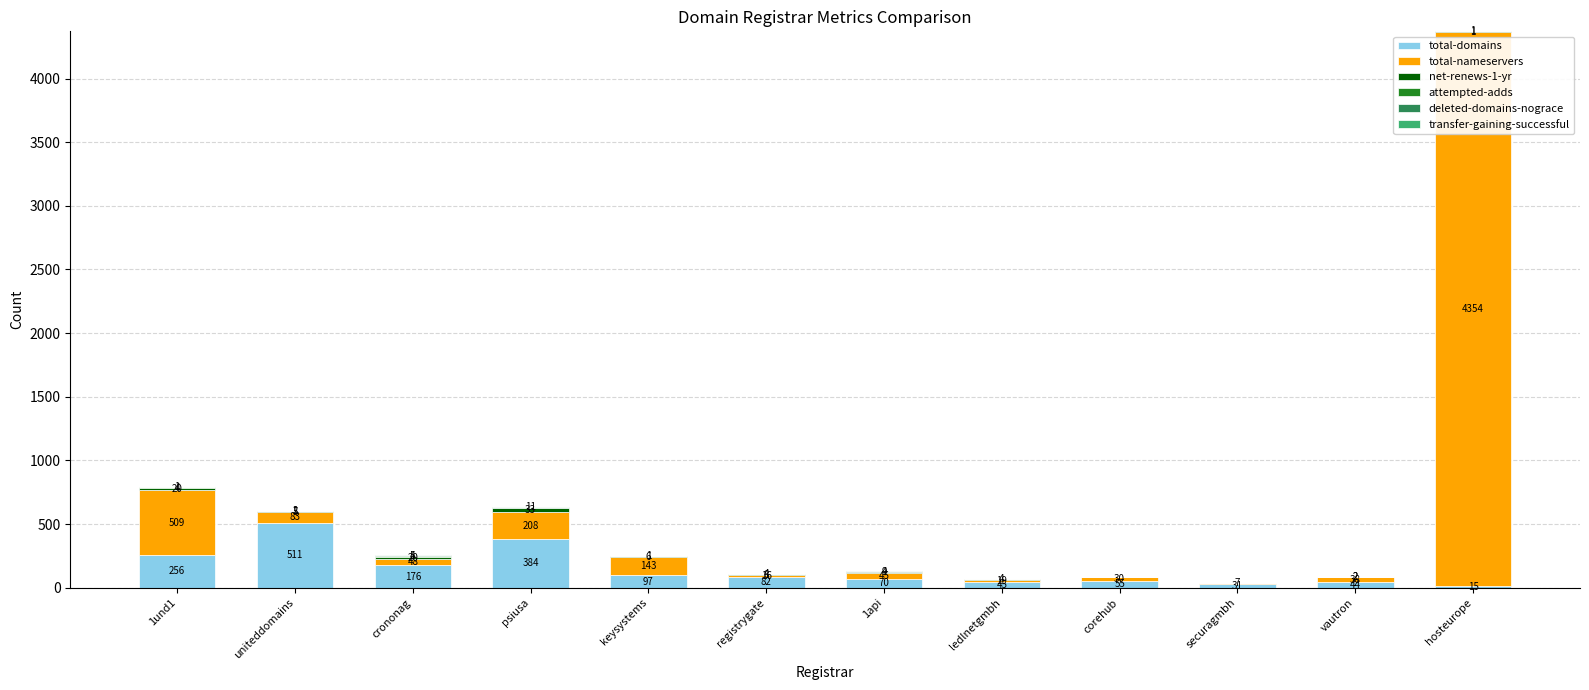

At which label does total-domains reach its peak?

uniteddomains